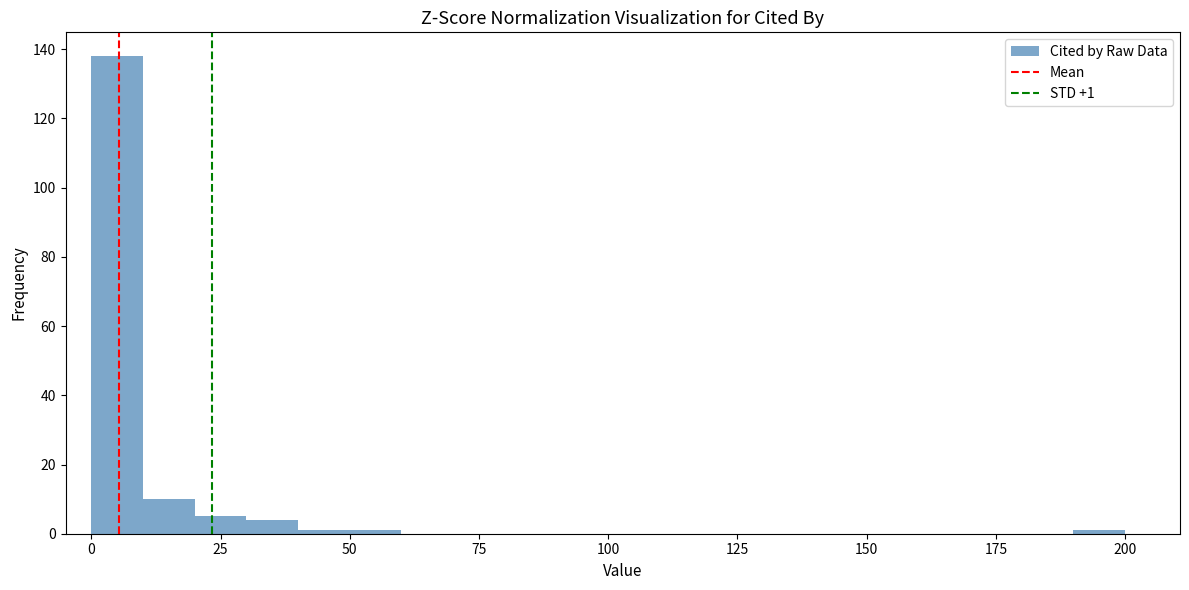

Read against the x-axis, roughly where is the centre of the tallest bar?

5